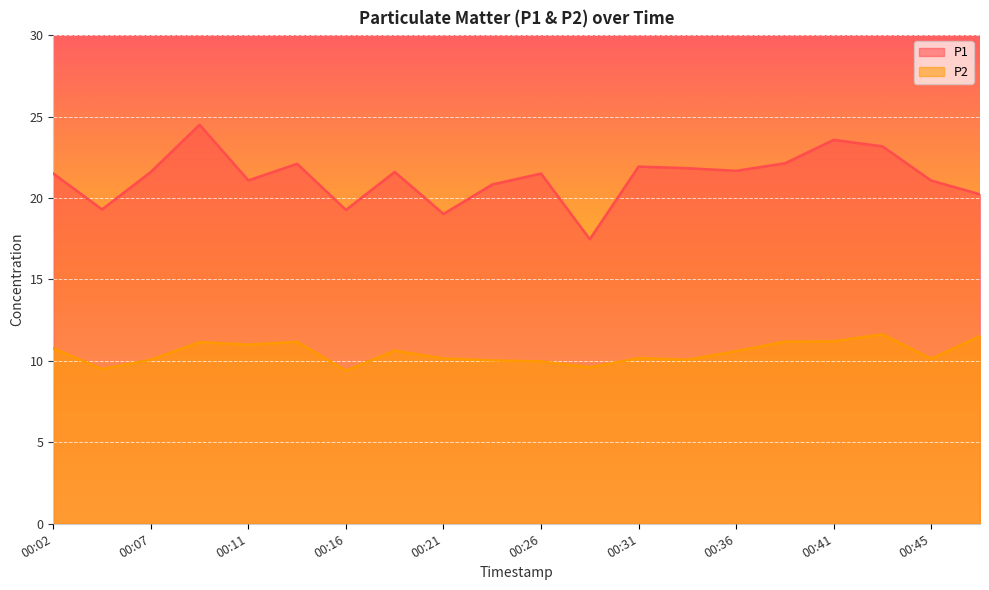

How many interior local peaks does the P1 series have?

6